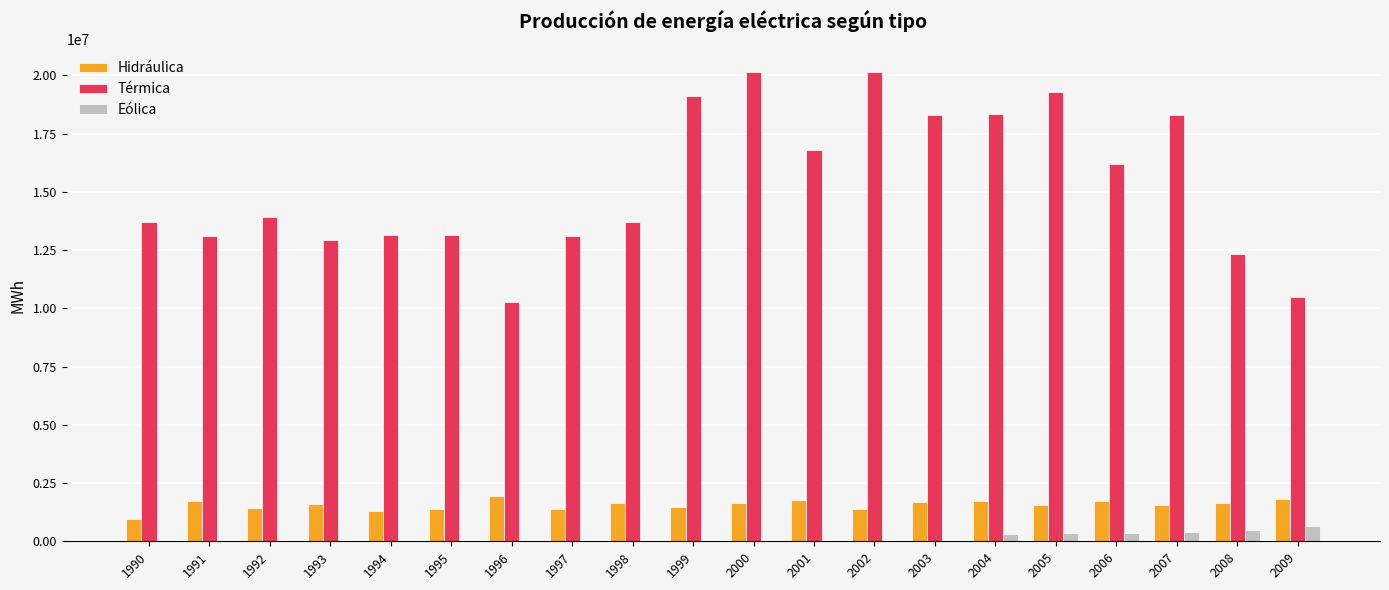

What is the highest value of the Eólica series?

660453